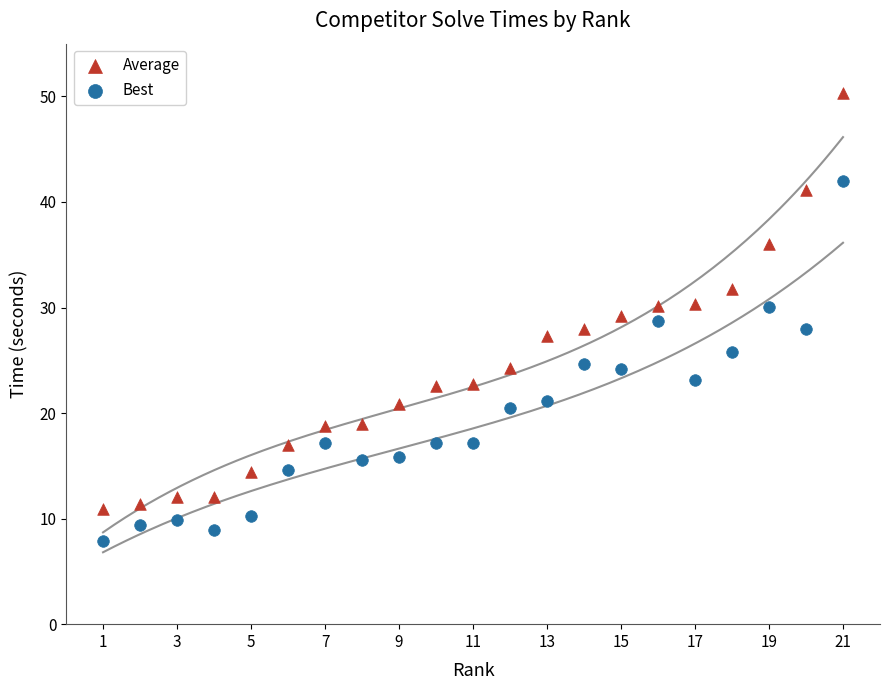

Across all data points, what is the range of X values (max minus min)?

20.0